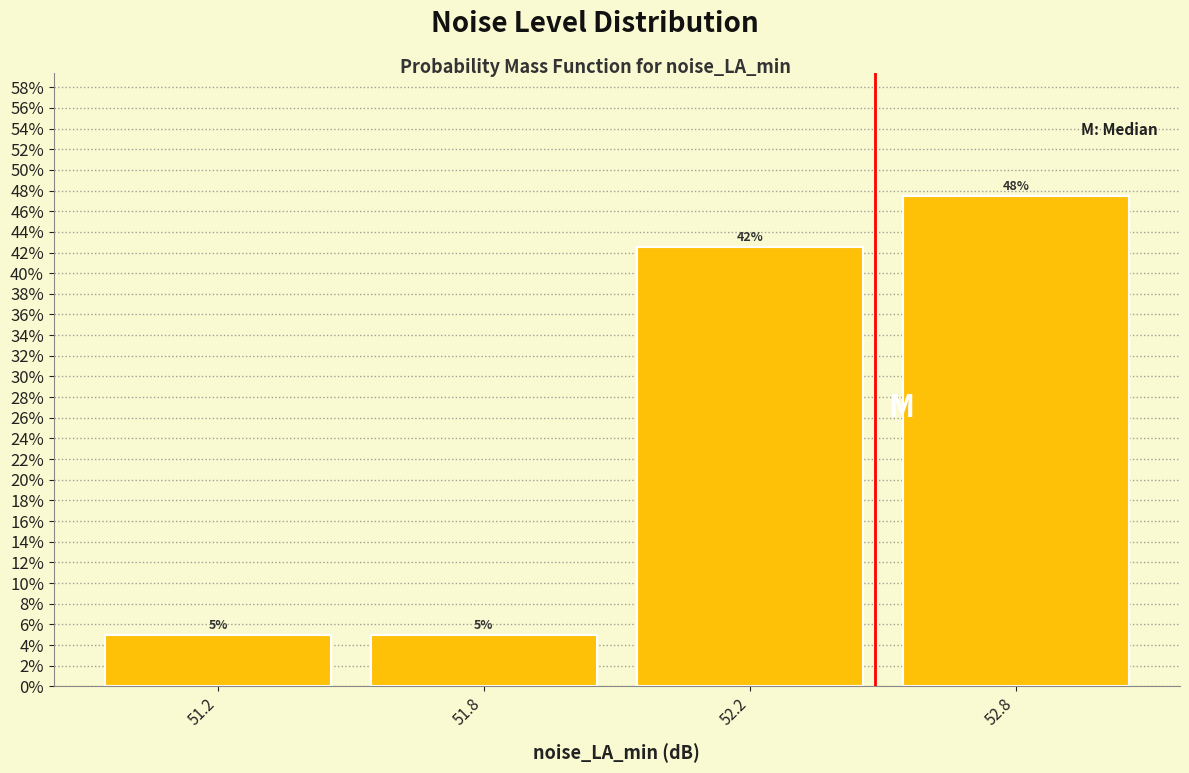

What is the label of the 3rd bar from the left?

52.2